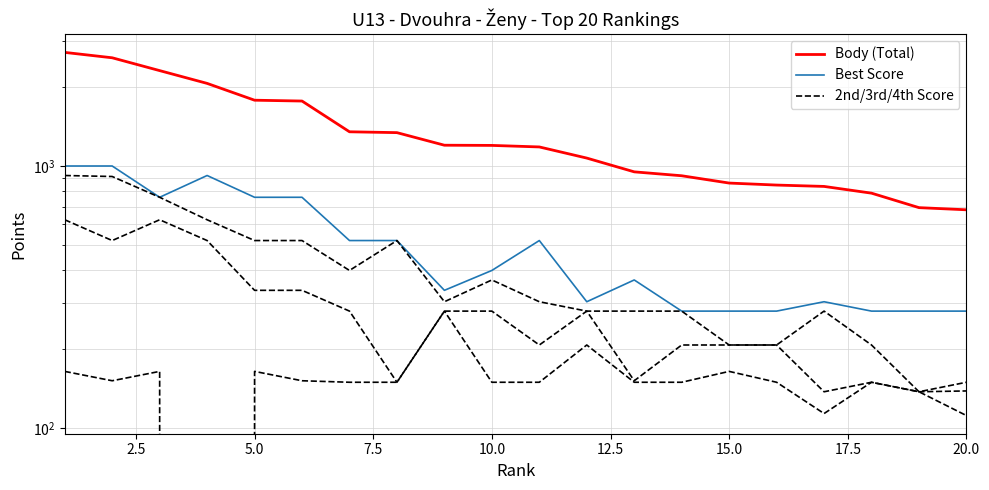

What is the difference between the maximum and minimum values in the Body (Total) series?

2028